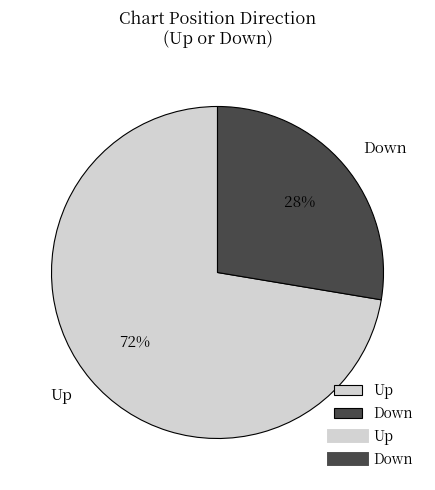

Does Up account for over 50% of the chart?

Yes